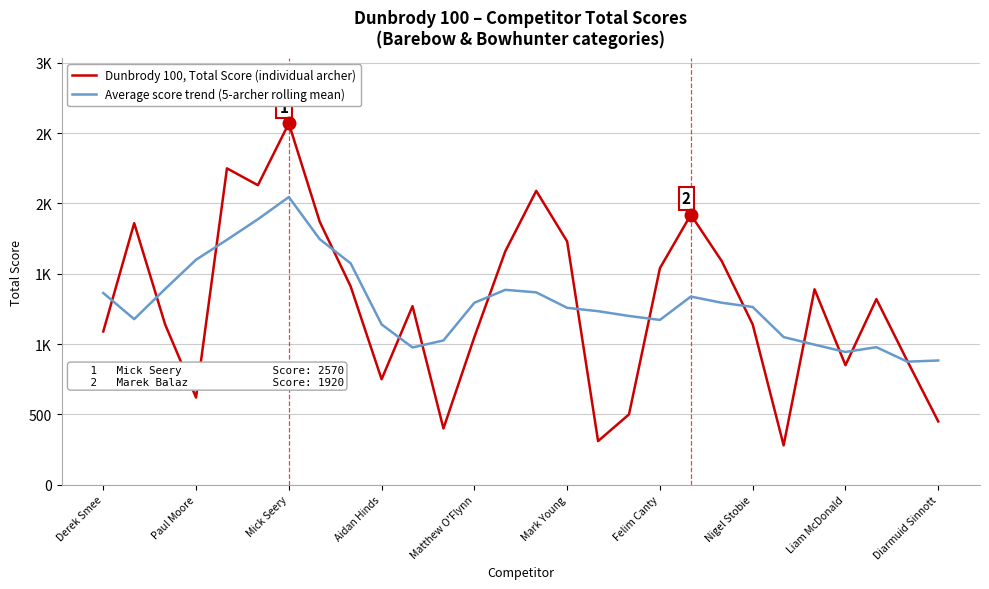

List the series in order of their peak value, highest first.

Dunbrody 100, Total Score (individual archer), Average score trend (5-archer rolling mean)